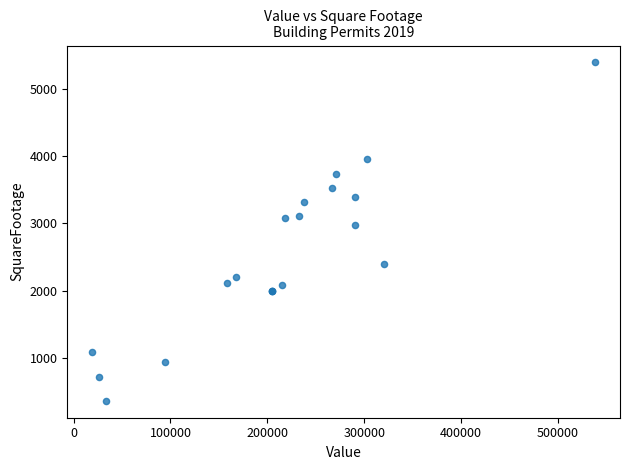

What Y value in the scatter plot is closest to 2875?

2975